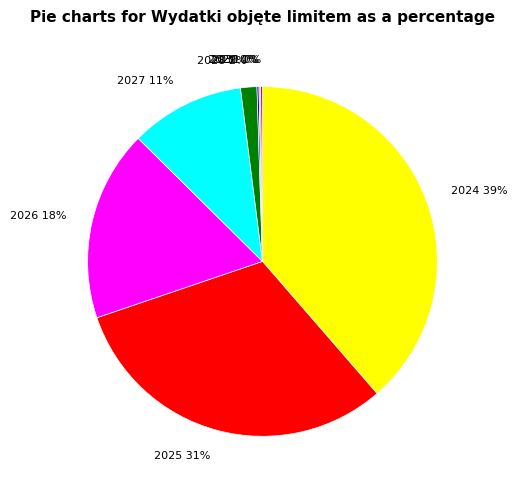

The 2026 18% slice represents 18% of the pie. True or false?

True